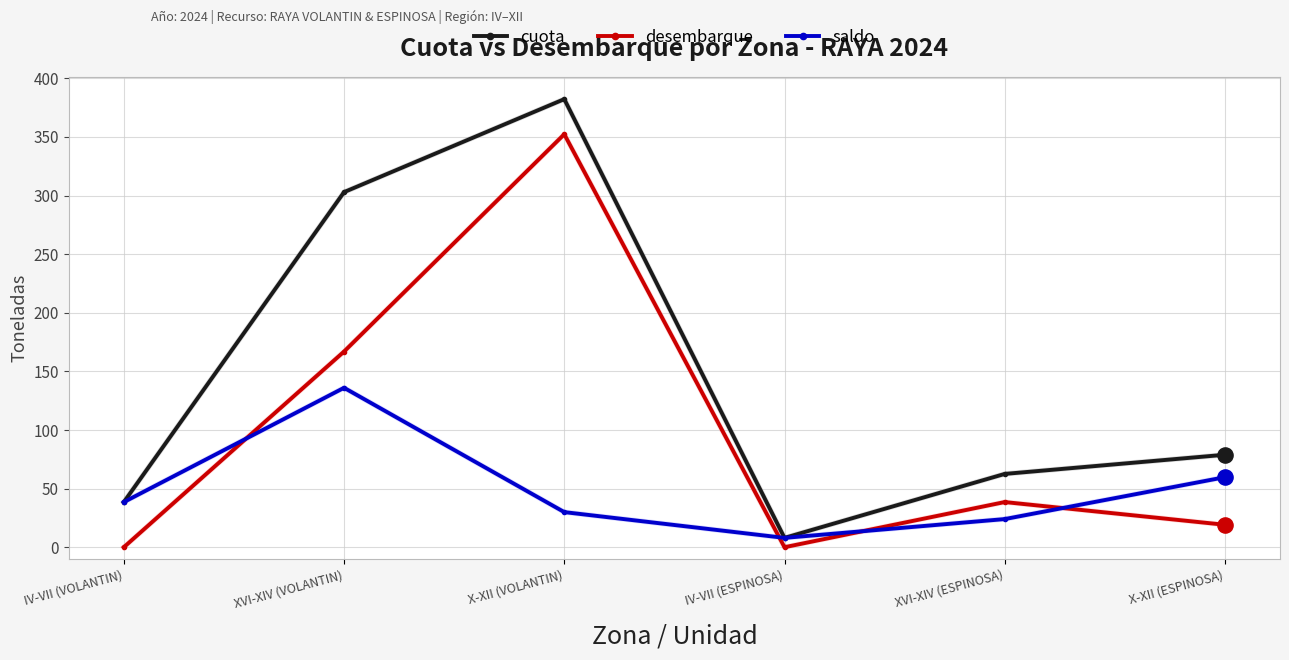

At how many categories does at least one series exceed 362?

1